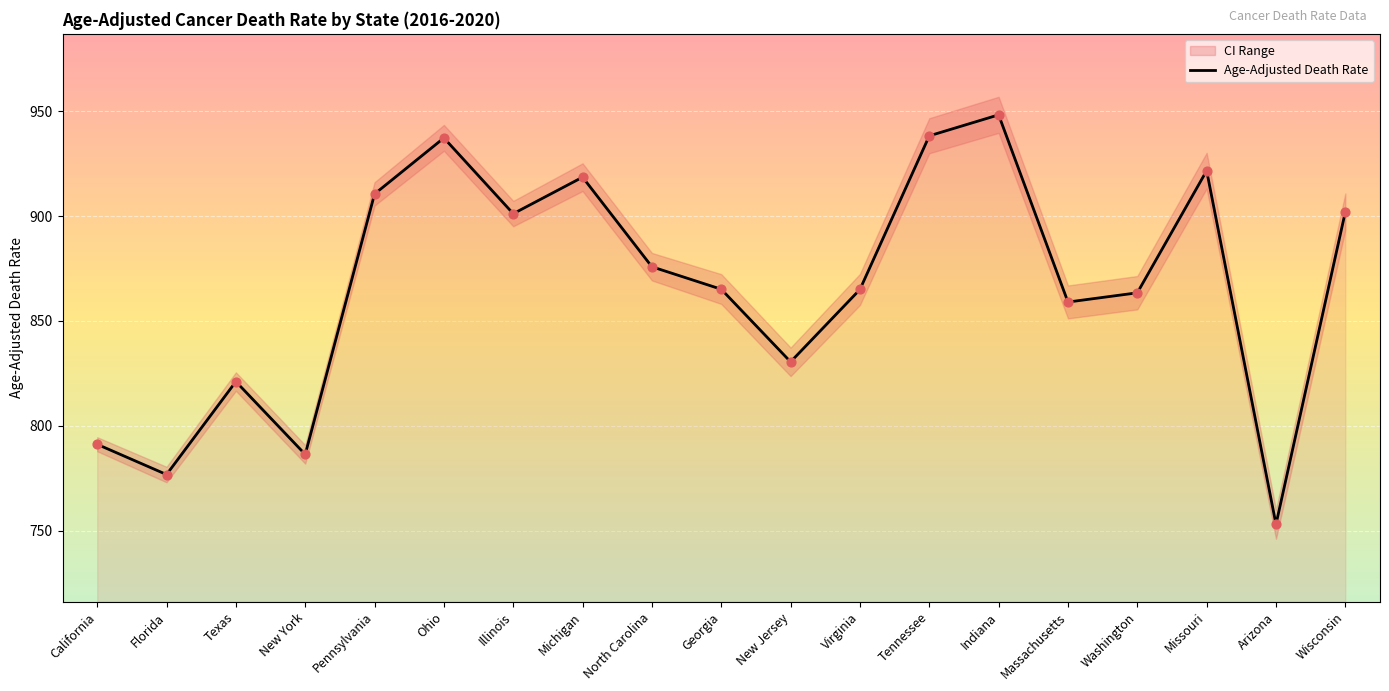

What is the change in value from Georgia to Indiana?

+83.1